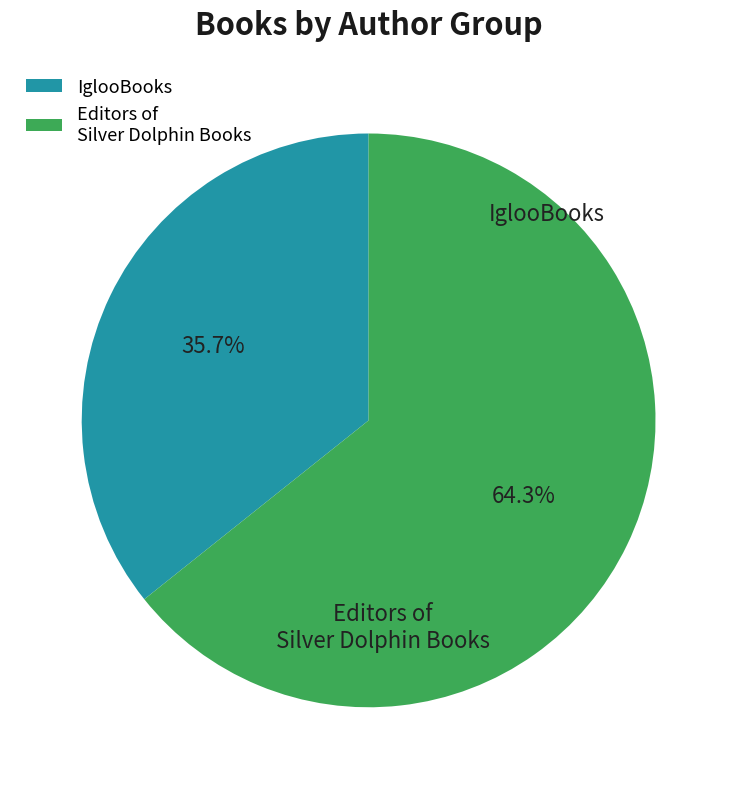

Count the number of slices in the pie.

2